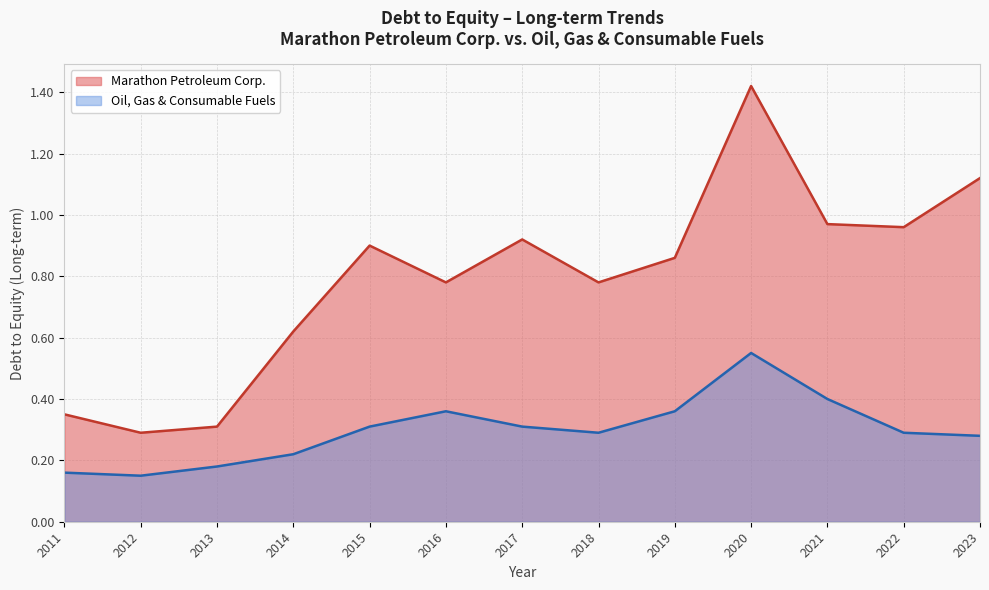

Rank the series by their maximum value, from highest to lowest.

Marathon Petroleum Corp., Oil, Gas & Consumable Fuels